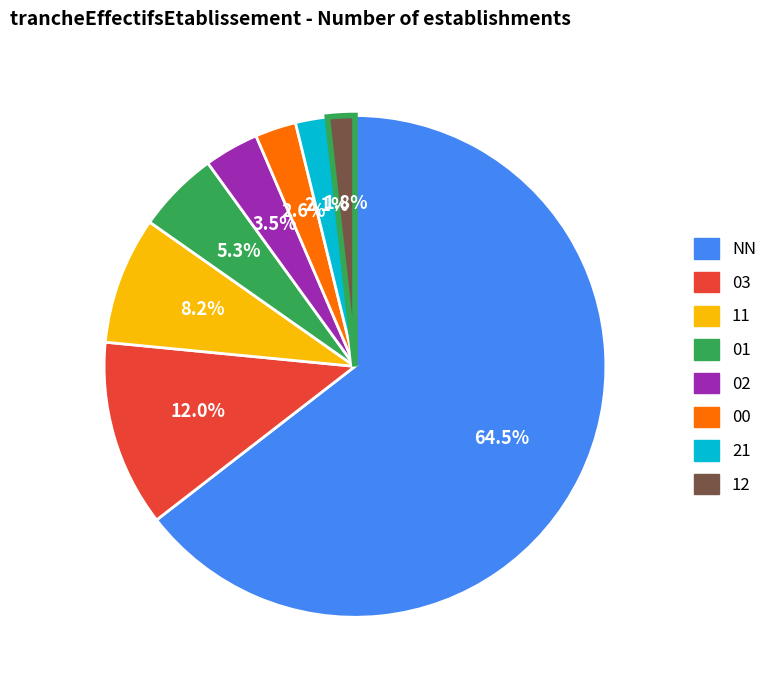

What percentage is NOT represented by 21?

97.9%